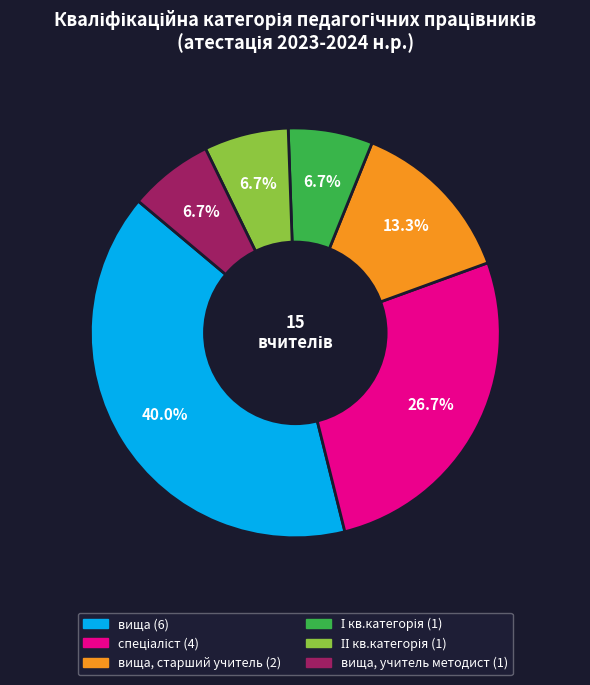

How many slices are in this pie chart?

6